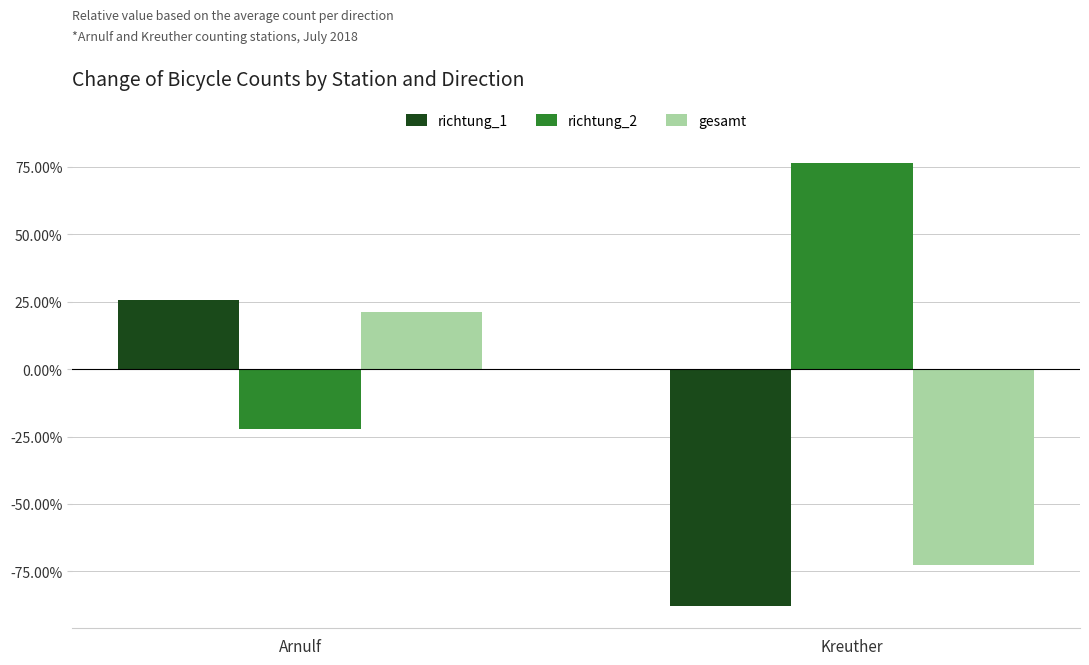

Reading left to right, list all the values displayed in this chart.

richtung_1: 0.3	-0.9
richtung_2: -0.2	0.8
gesamt: 0.2	-0.7